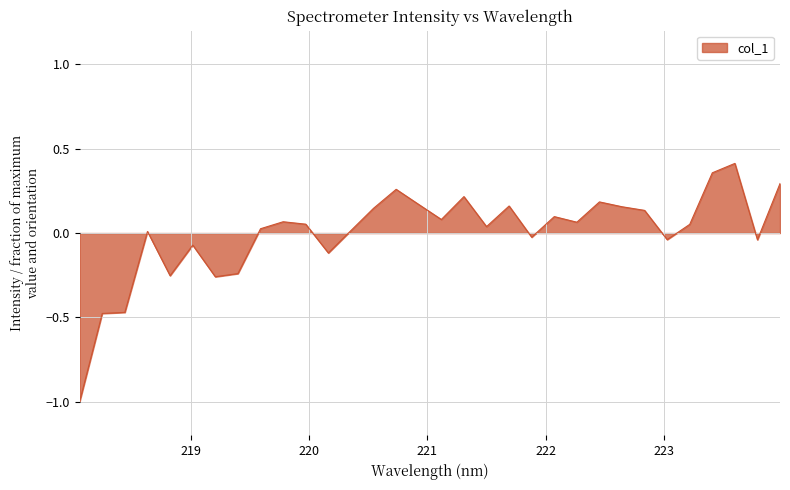

What is the difference between the second highest and second lowest values?

0.8